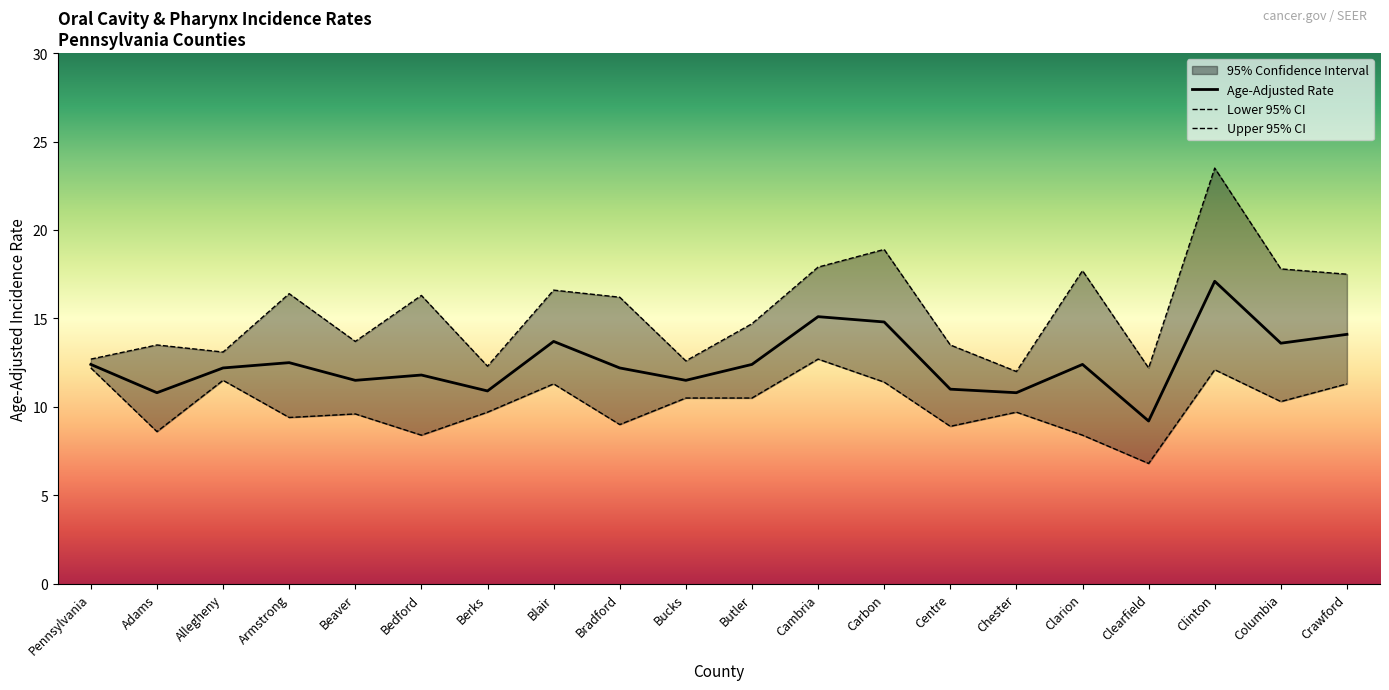

What is the average value of the Age-Adjusted Rate series?

12.5